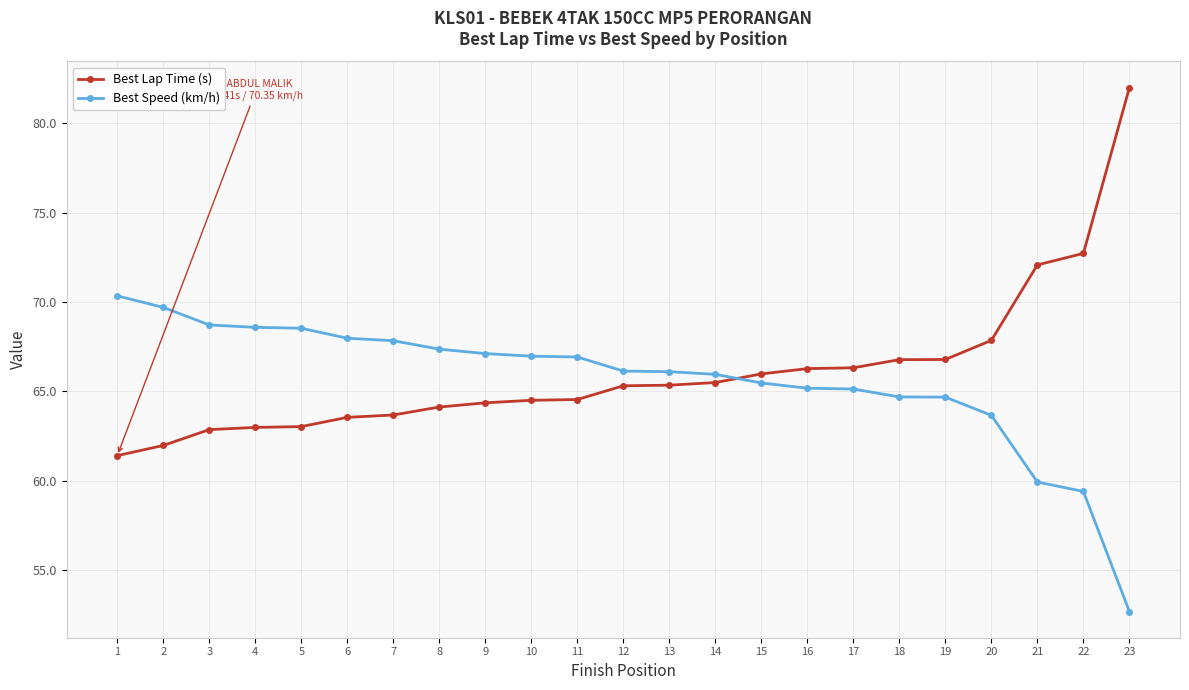

How many intersections are there between Best Lap Time (s) and Best Speed (km/h)?

1